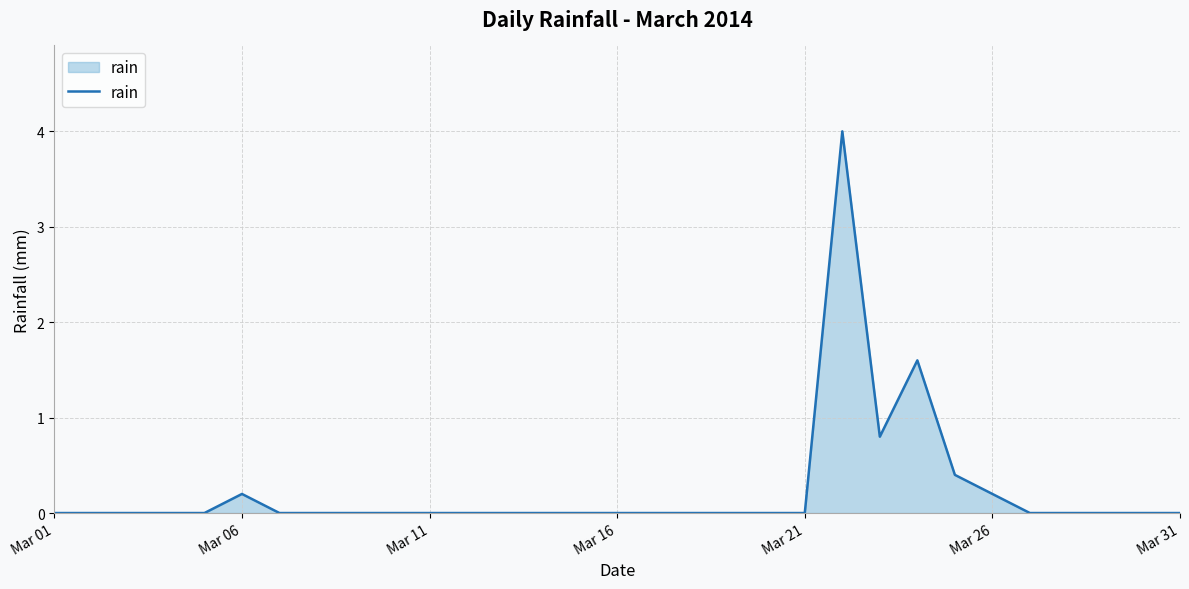

What is the difference between the maximum and minimum values?

4.0